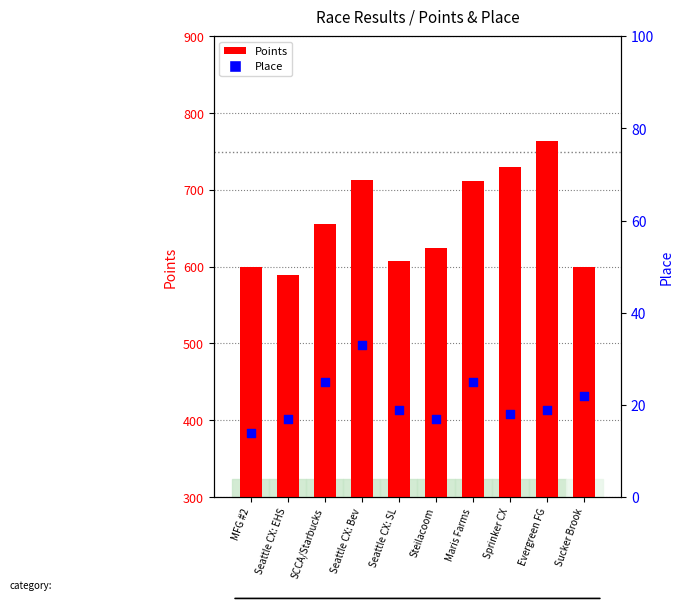

What are all the series names shown in the legend?

Points, Place